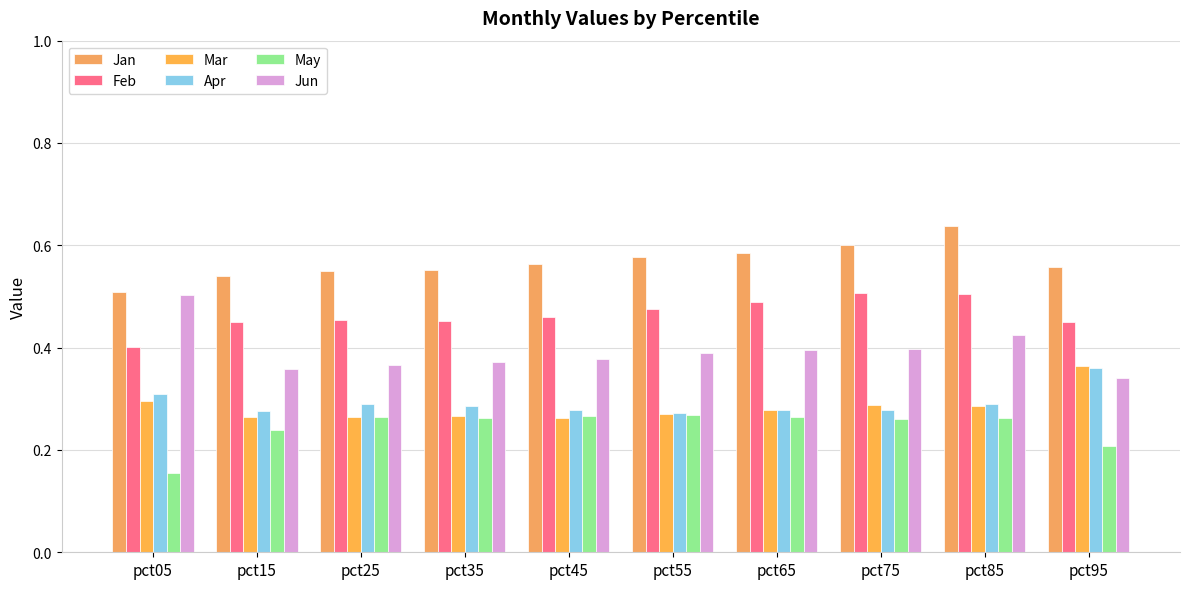

Which series has the largest total across all categories?

Jan